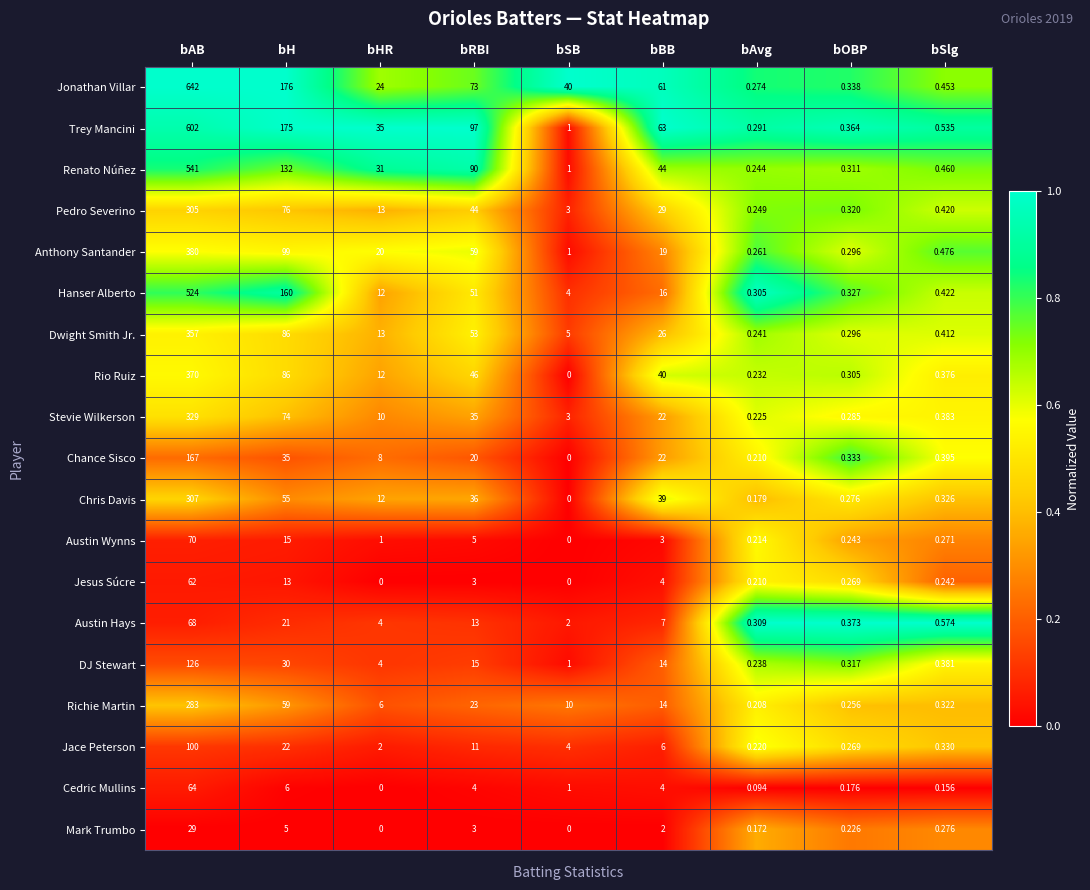

At which label does Hanser Alberto first exceed 12?

bAB